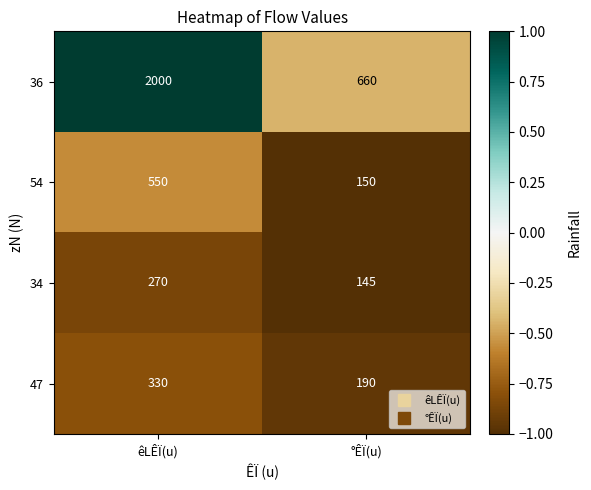

What is the difference between the 54 values at °ÊÏ(u) and êLÊÏ(u)?

400